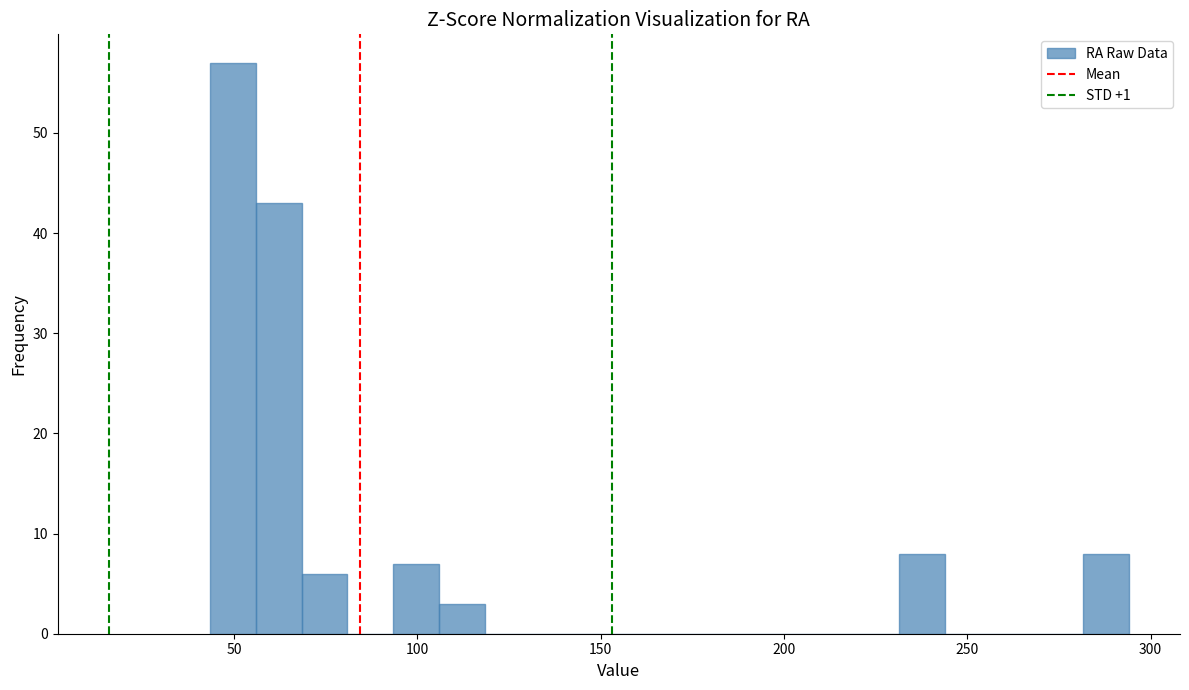

Around what value on the x-axis is the tallest bar? Give the approximate position of its centre, as read against the axis.

50